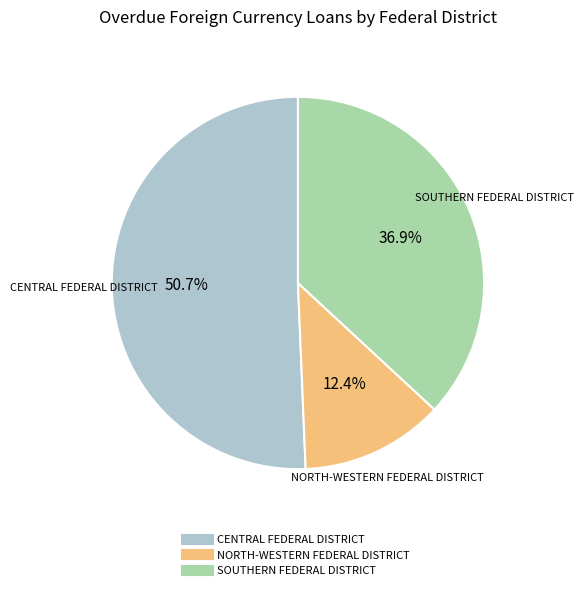

Is there any slice that represents more than half of the pie?

Yes